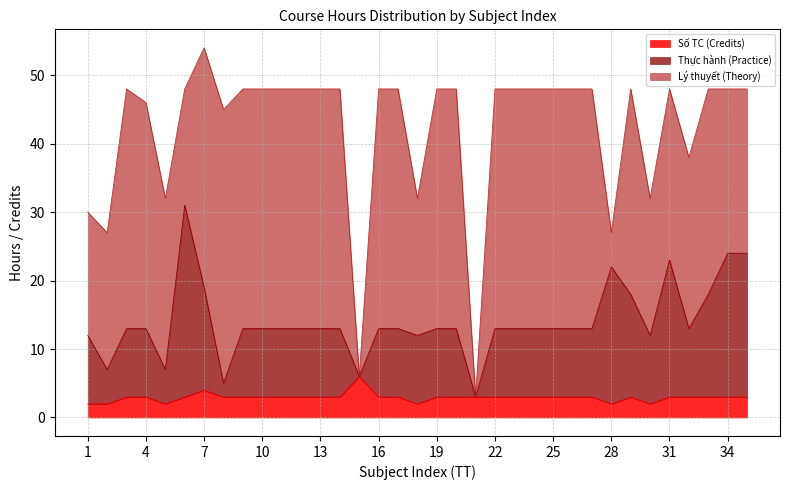

True or false: Số TC (Credits) and Thực hành (Practice) intersect in this chart.

False